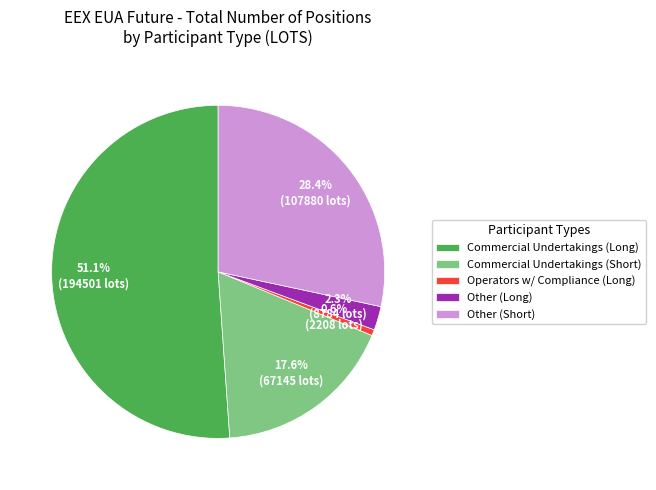

Which slice is the largest?

Commercial Undertakings (Long)